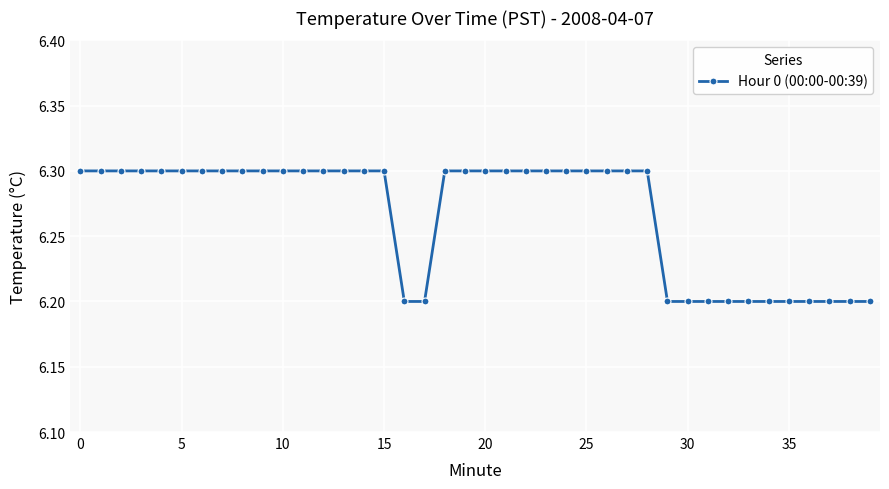

What is the value of the 9th point from the left?

6.3